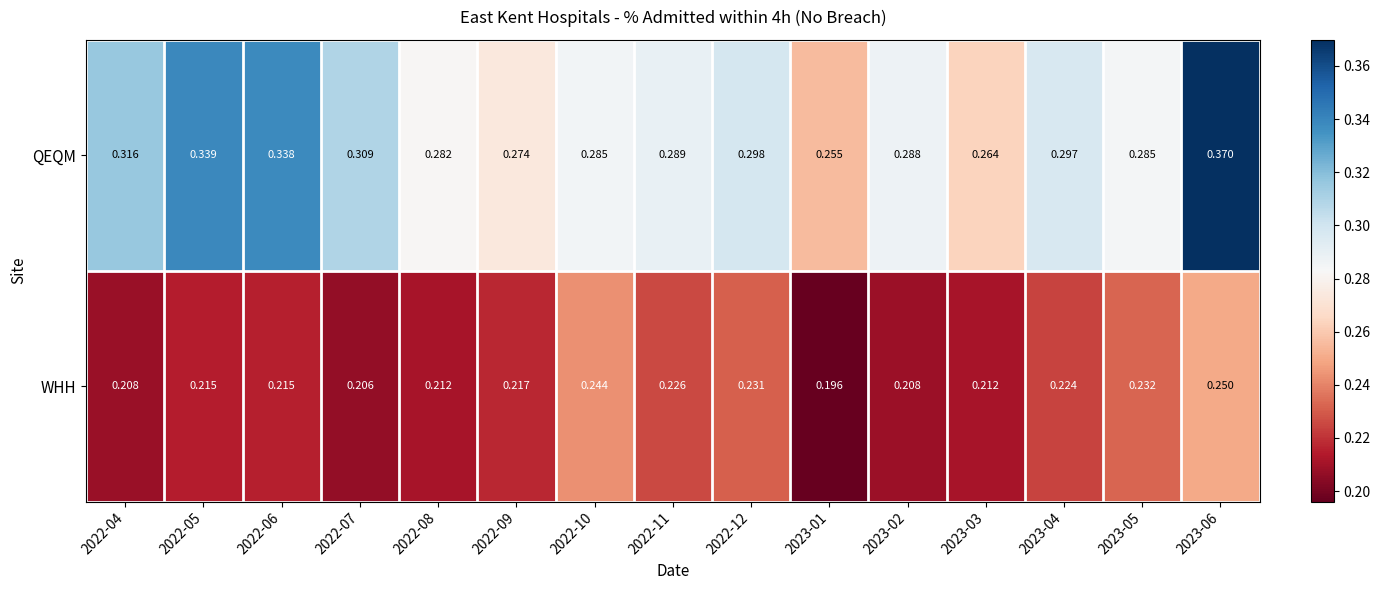

Which series has the largest total across all categories?

QEQM